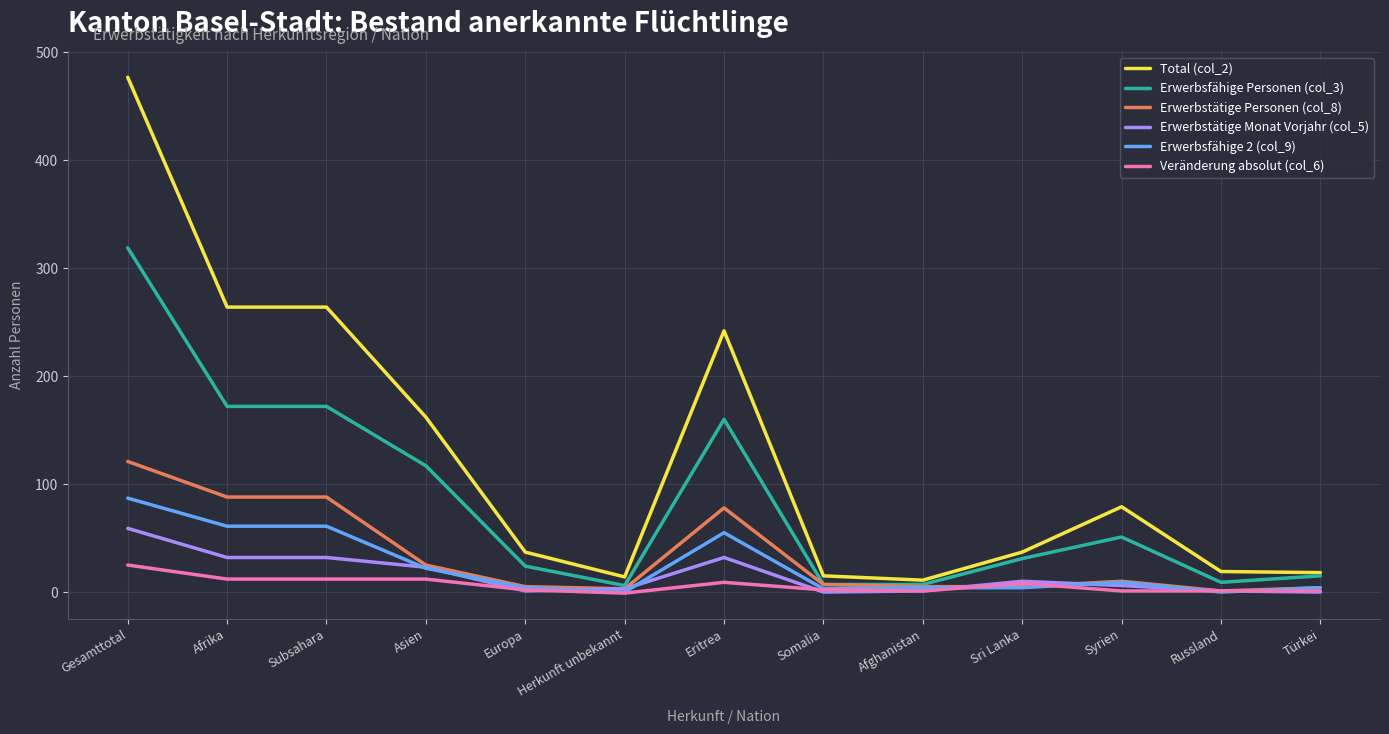

What is the minimum value for Erwerbsfähige Personen (col_3)?

6